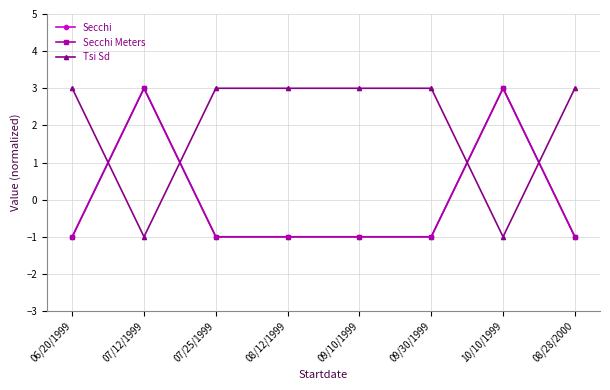

Is this an area chart (filled region under the line)?

No